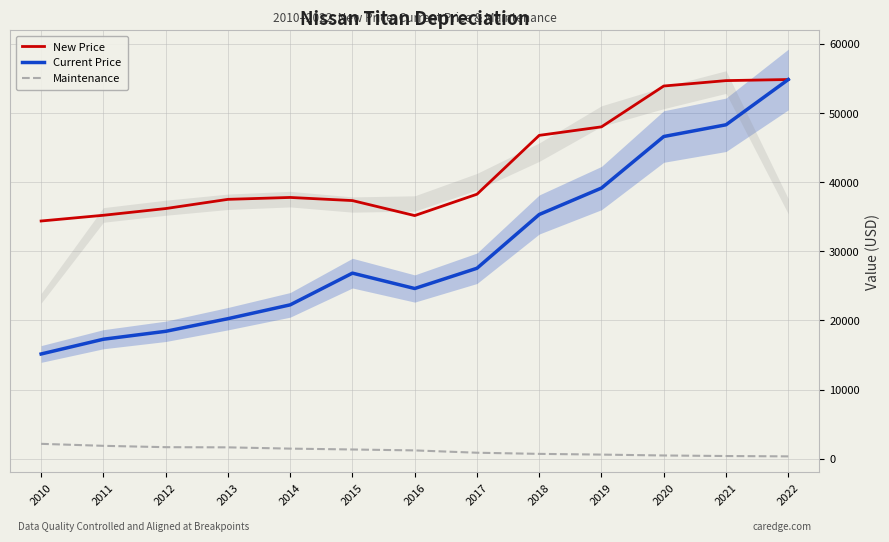

What is the sum of the Current Price values at 2018 and 2022?

90175